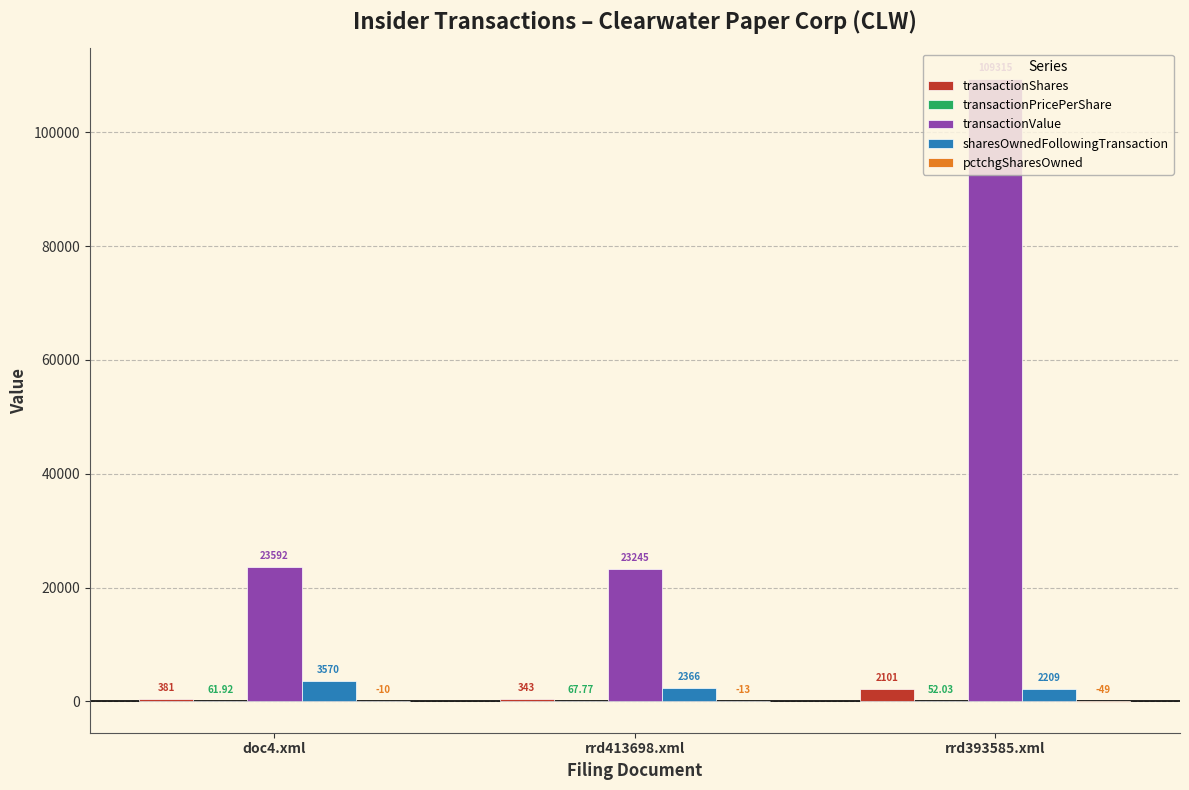

Which series has the largest total across all categories?

transactionValue